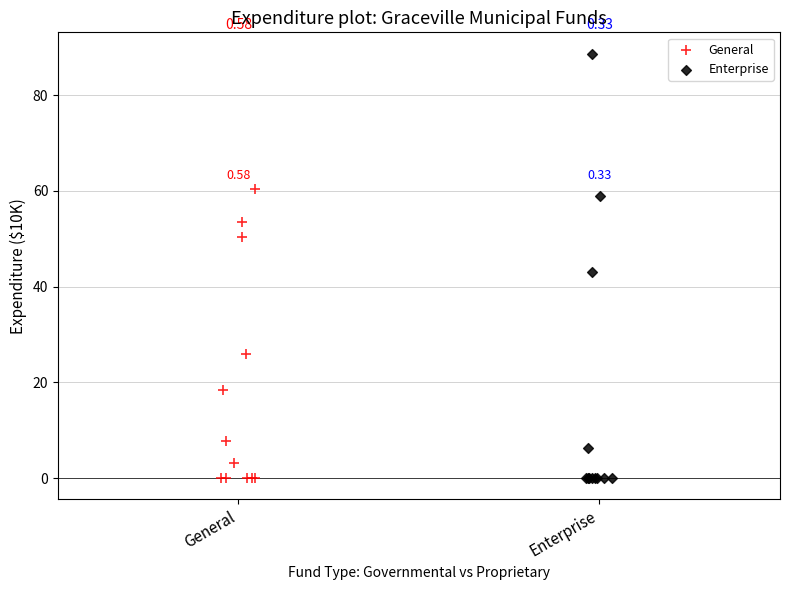

Which series has the largest Y range (max minus min)?

Enterprise